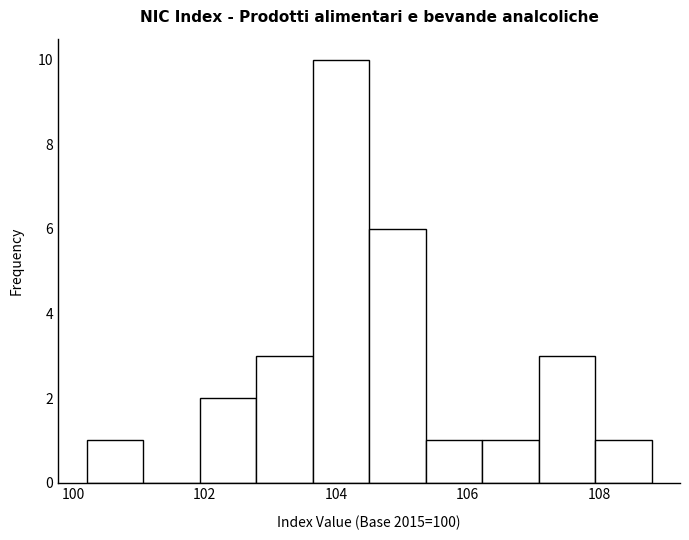

What is the height of the bar covering 100.20 to 101.06 on the x-axis? Neither the bar edges nor the heights are printed on the chart, so give them approximately, as read against the axes.

1